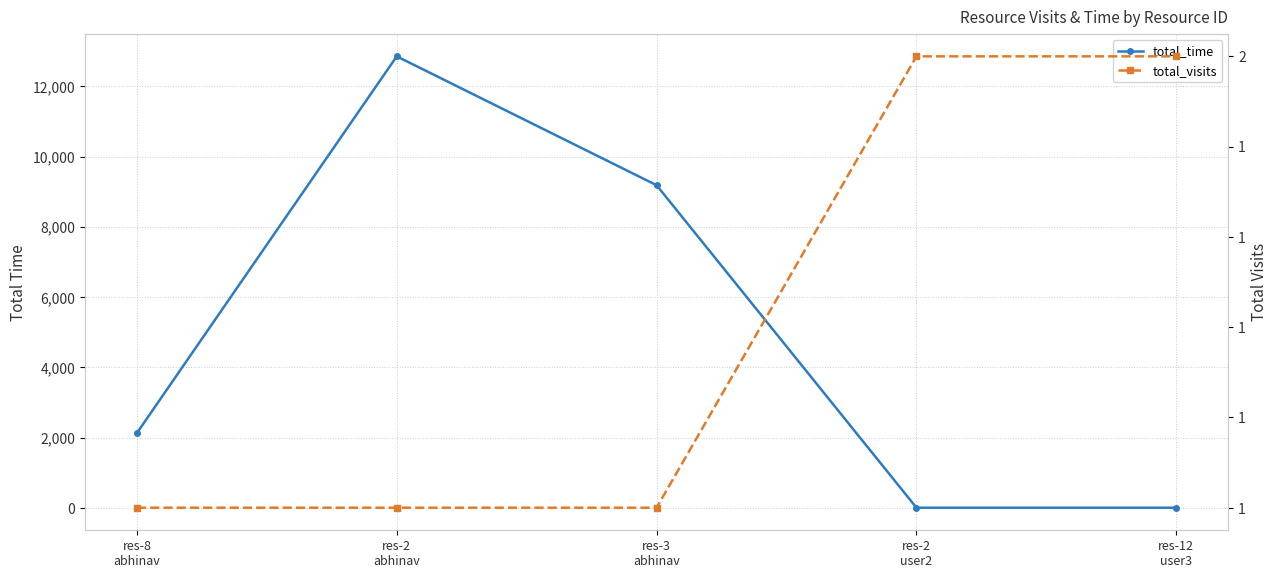

What is the sum of all total_time values?

24183